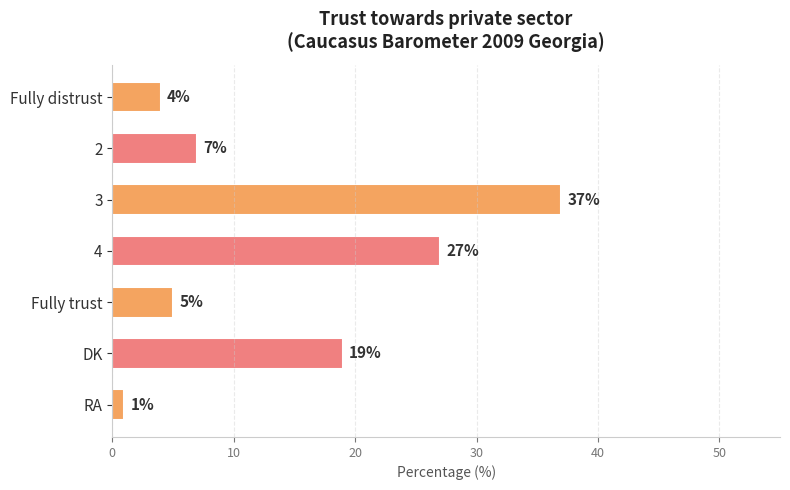

What is the sum of all values?

100